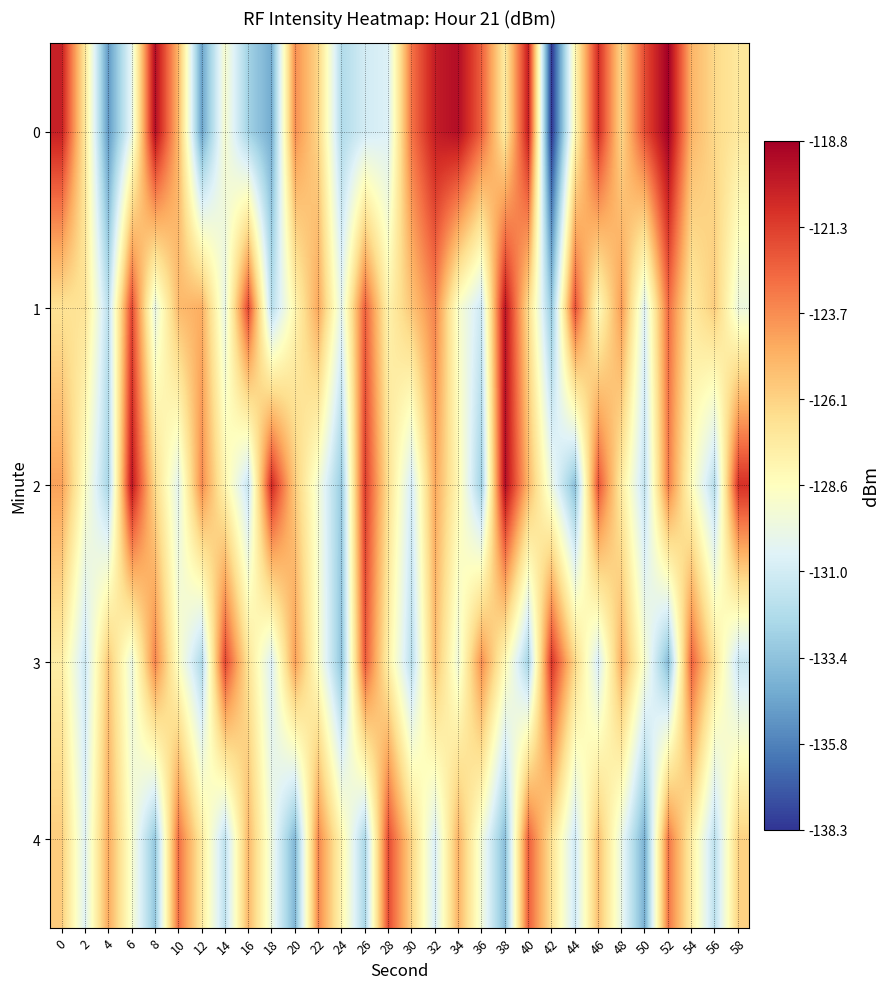

Reading left to right, list all the values displayed in this chart.

0: 0=-120.2	2=-127.1	4=-135.0	6=-130.1	8=-119.4	10=-125.0	12=-134.7	14=-129.1	16=-132.7	18=-134.3	20=-123.7	22=-126.3	24=-132.2	26=-131.0	28=-130.6	30=-122.9	32=-120.1	34=-119.4	36=-122.3	38=-127.4	40=-120.1	42=-138.3	44=-128.1	46=-120.7	48=-126.3	50=-121.7	52=-118.8	54=-125.0	56=-126.4	58=-127.2
1: 0=-126.8	2=-126.9	4=-131.8	6=-121.6	8=-129.9	10=-125.2	12=-124.7	14=-129.9	16=-121.5	18=-131.9	20=-128.0	22=-124.5	24=-130.1	26=-122.3	28=-127.8	30=-125.6	32=-123.4	34=-128.9	36=-131.2	38=-119.7	40=-126.5	42=-133.2	44=-121.8	46=-128.4	48=-124.1	50=-130.5	52=-122.7	54=-127.3	56=-125.9	58=-129.6
2: 0=-124.3	2=-128.7	4=-132.5	6=-119.8	8=-126.4	10=-130.2	12=-123.6	14=-127.9	16=-131.4	18=-120.5	20=-125.8	22=-129.3	24=-133.1	26=-121.2	28=-126.7	30=-130.9	32=-124.5	34=-128.1	36=-132.8	38=-119.4	40=-125.0	42=-129.7	44=-133.5	46=-121.9	48=-127.4	50=-131.6	52=-123.2	54=-128.5	56=-132.0	58=-120.8
3: 0=-127.5	2=-131.2	4=-125.6	6=-129.8	8=-123.4	10=-128.7	12=-132.3	14=-121.5	16=-126.9	18=-130.6	20=-124.2	22=-128.8	24=-133.4	26=-122.1	28=-127.6	30=-131.9	32=-125.3	34=-129.5	36=-123.7	38=-128.2	40=-132.6	42=-120.9	44=-126.3	46=-130.8	48=-124.7	50=-129.1	52=-133.7	54=-122.4	56=-127.0	58=-131.3
4: 0=-125.9	2=-130.4	4=-124.6	6=-129.0	8=-133.2	10=-122.8	12=-127.3	14=-131.7	16=-125.1	18=-129.6	20=-133.9	22=-123.5	24=-128.0	26=-132.4	28=-121.7	30=-126.2	32=-130.7	34=-124.9	36=-129.4	38=-133.6	40=-122.3	42=-126.8	44=-131.1	46=-125.4	48=-129.9	50=-134.2	52=-123.0	54=-127.5	56=-131.8	58=-126.1